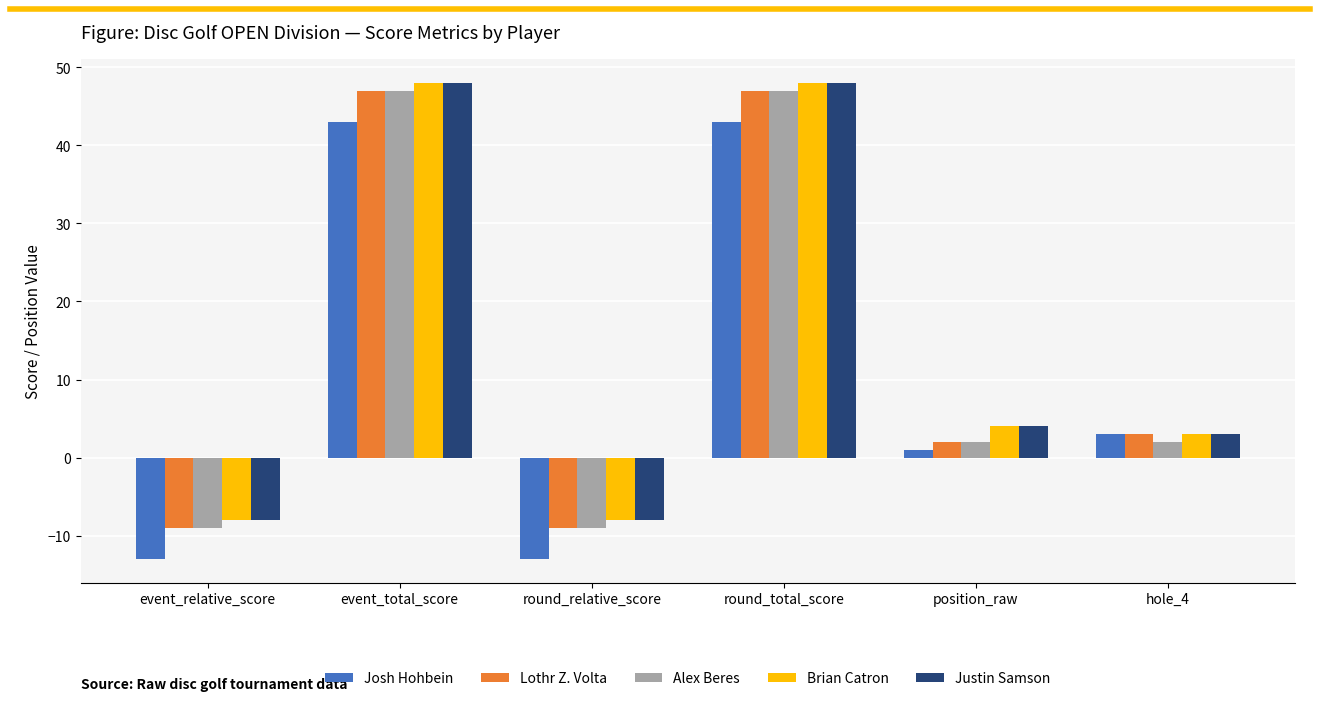

Count the Lothr Z. Volta values in the range -9 to 47.

6